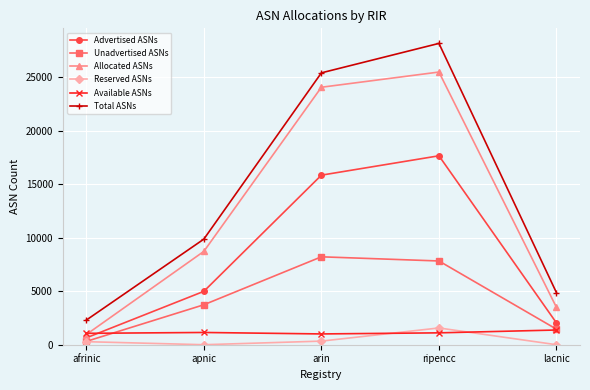

Which series has the widest spread of values?

Total ASNs